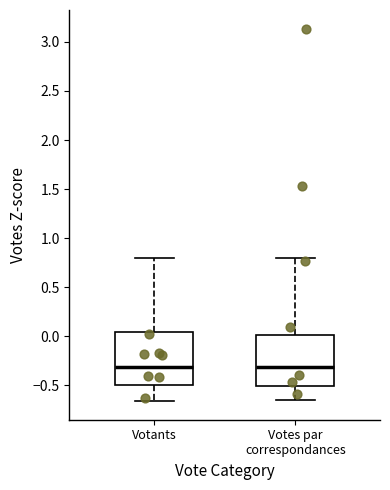

Reading left to right, read every box against the y-axis: the position of its median line, the range the box covers, and the ends of its whiskers. The values are not printed on the chart, so give them approximately, as read against the axis.

Votants: median -0.30, box -0.50 to 0.05, whiskers -0.65 to 0.80
Votes par correspondances: median -0.30, box -0.50 to 0.00, whiskers -0.65 to 0.80